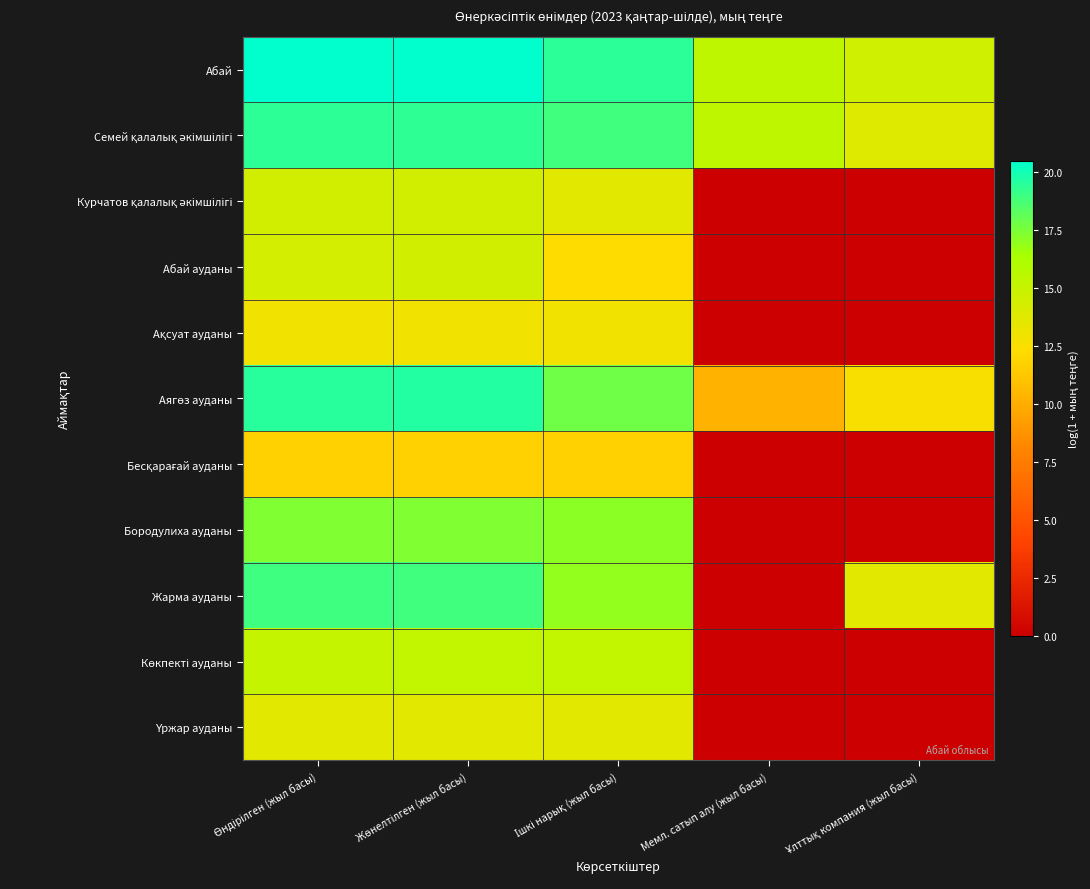

At which category does the chart reach its peak across all series?

Жөнелтілген (жыл басы)